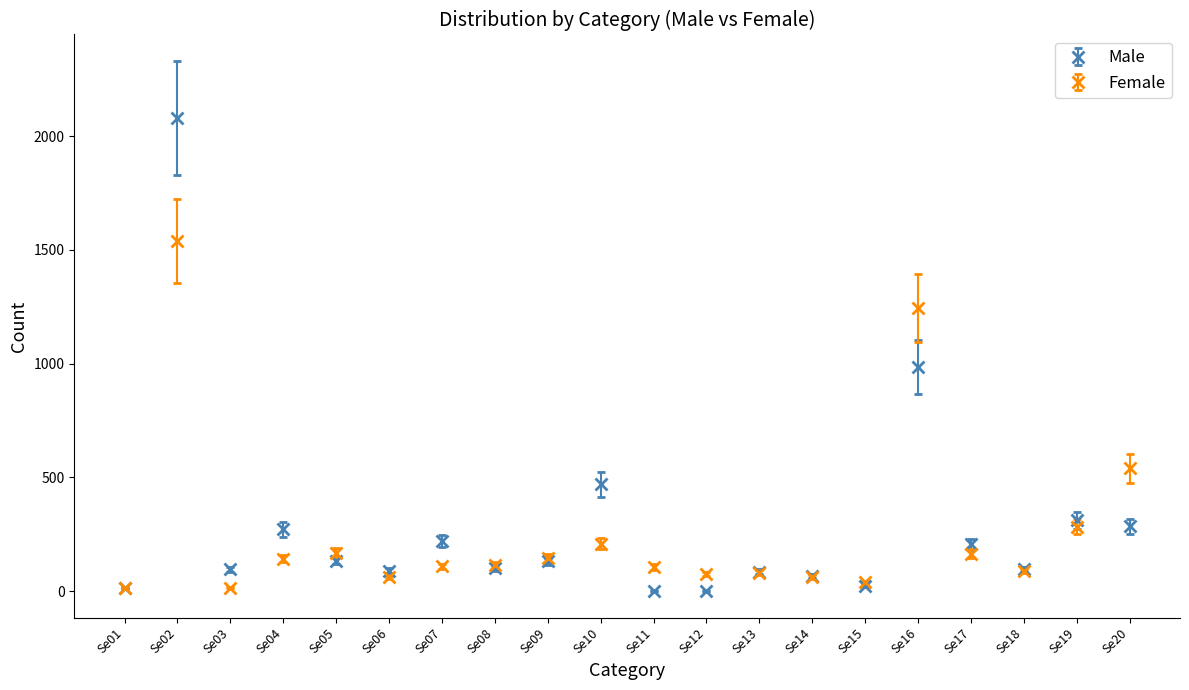

What is the difference between the maximum and second lowest values in the Male series?

2080